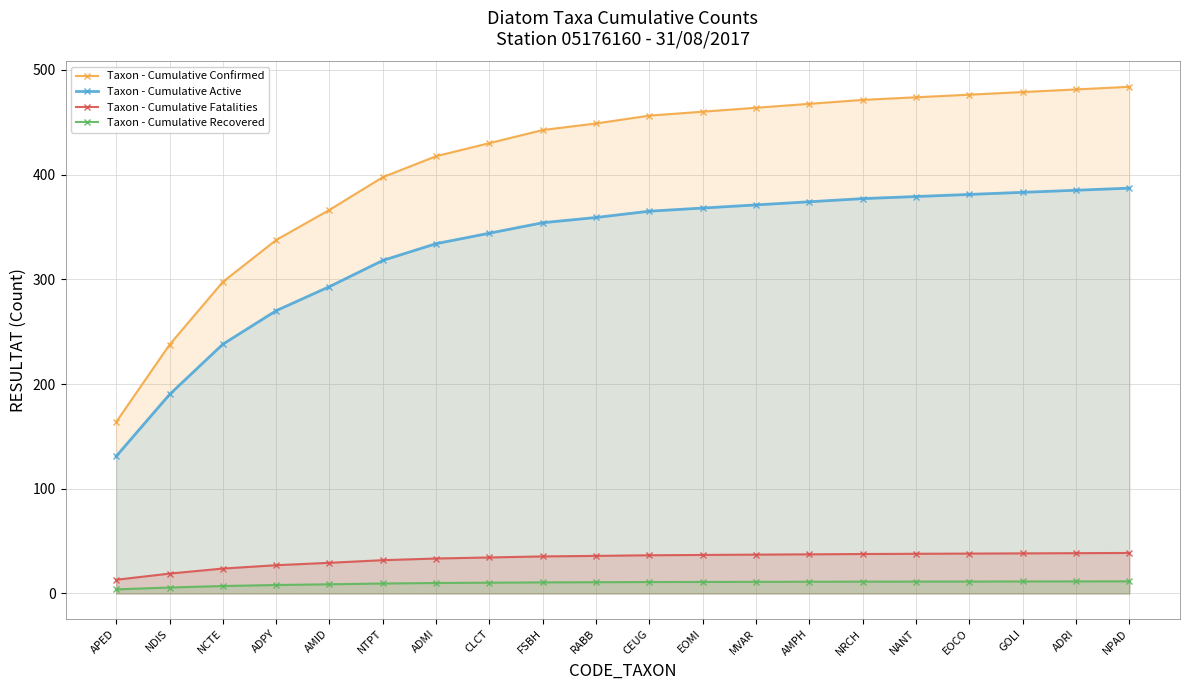

True or false: Taxon - Cumulative Recovered has more than 1 points higher than both neighbors.

False